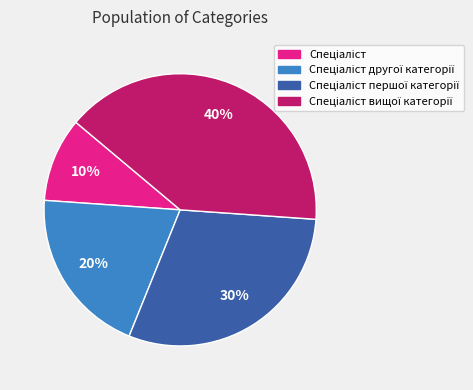

To the nearest percent, what is the average slice percentage?

25%